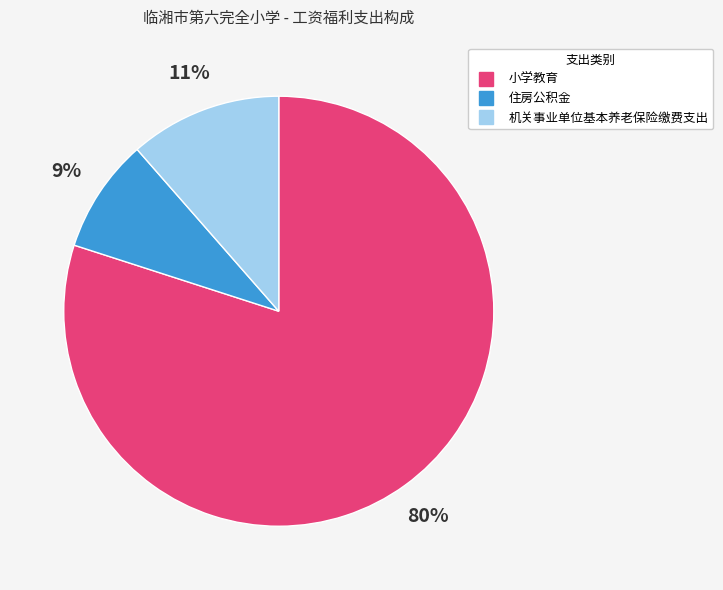

Which slice is the smallest?

住房公积金